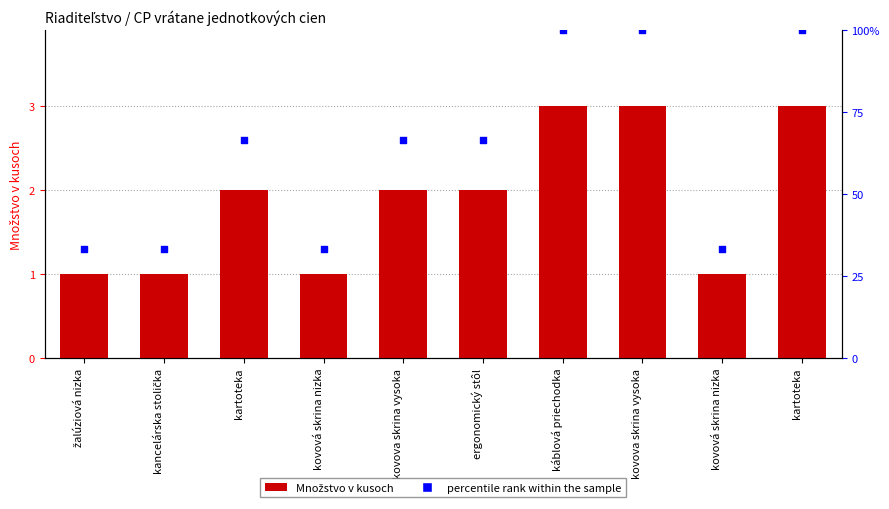

What is the total value across all series at kartoteka?

68.7